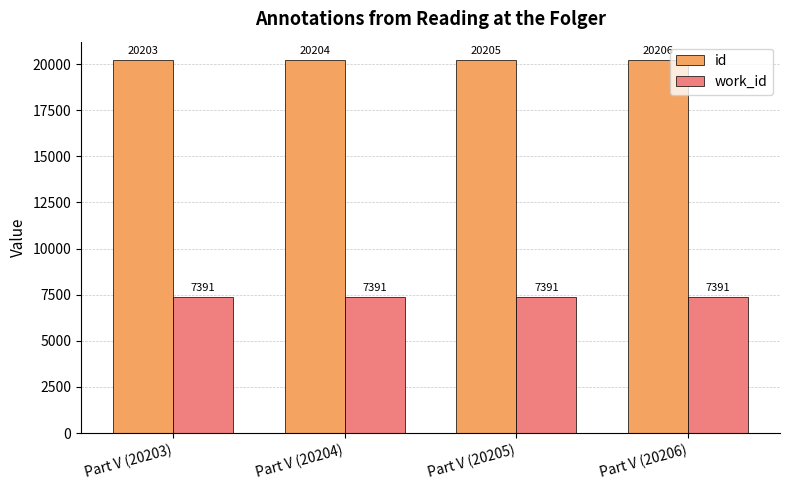

Is it true that work_id equals 7391 at Part V (20203)?

True